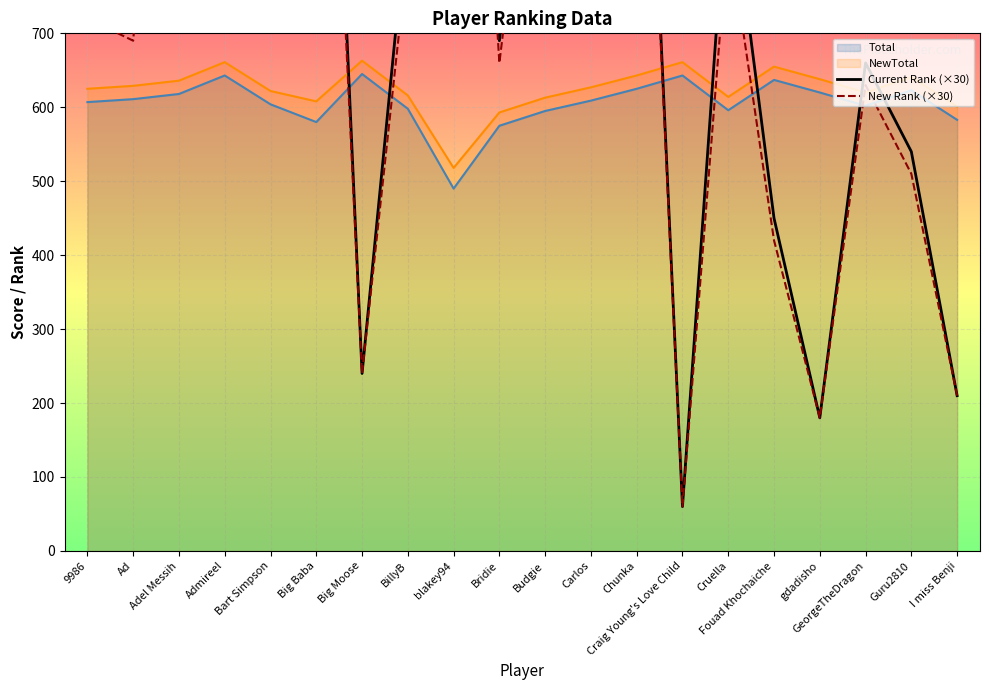

Where do New Rank (×30) and Current Rank (×30) first cross each other?

Adel Messih and Admireel